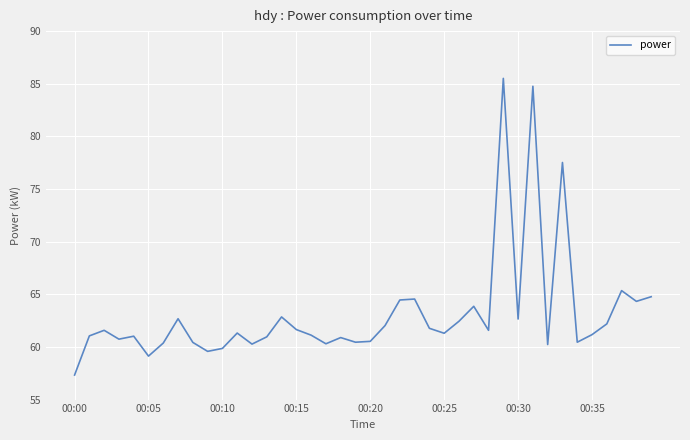

What is the minimum value shown in the chart?

57.3